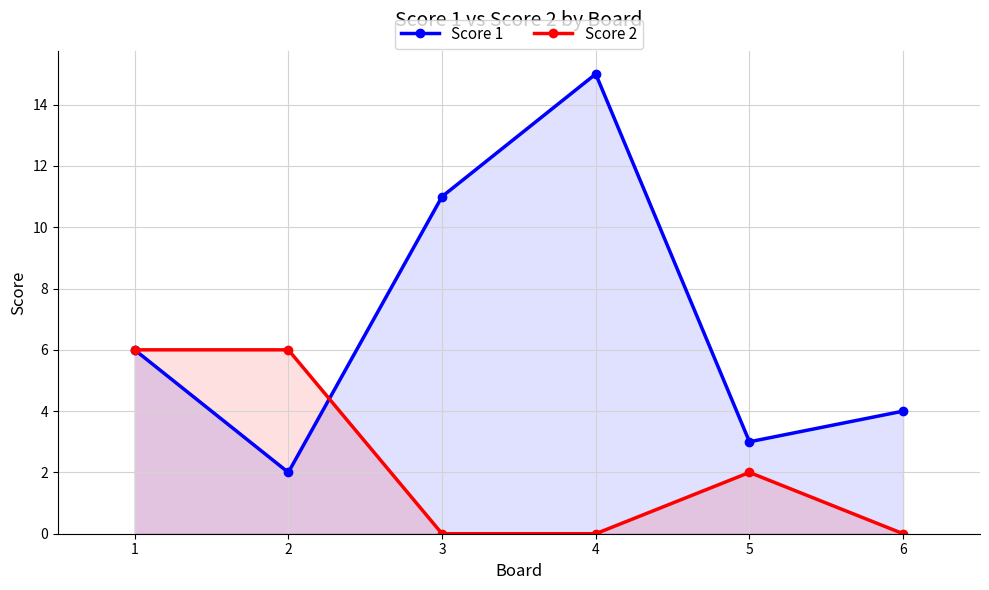

Is it true that Score 1 equals 15 at 4?

True